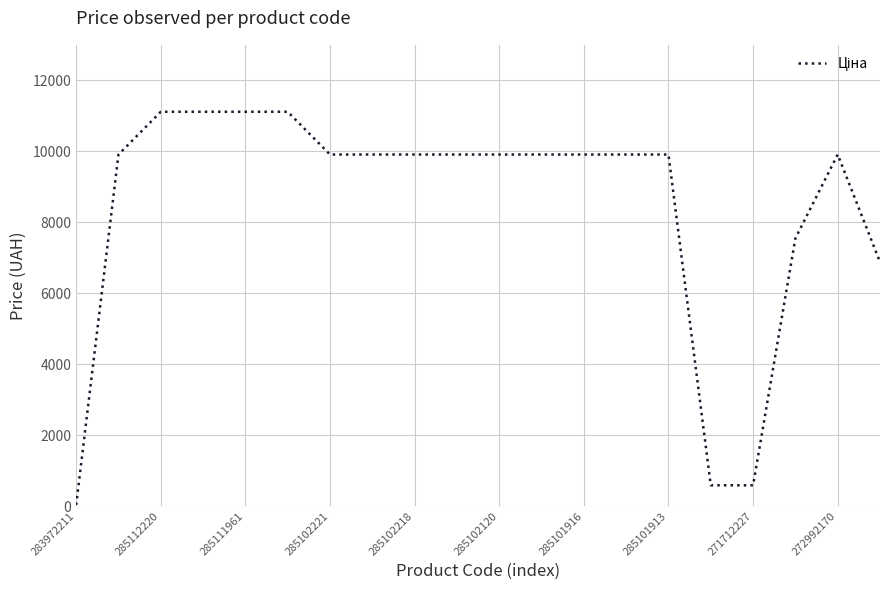

Count the number of data series in this chart.

1